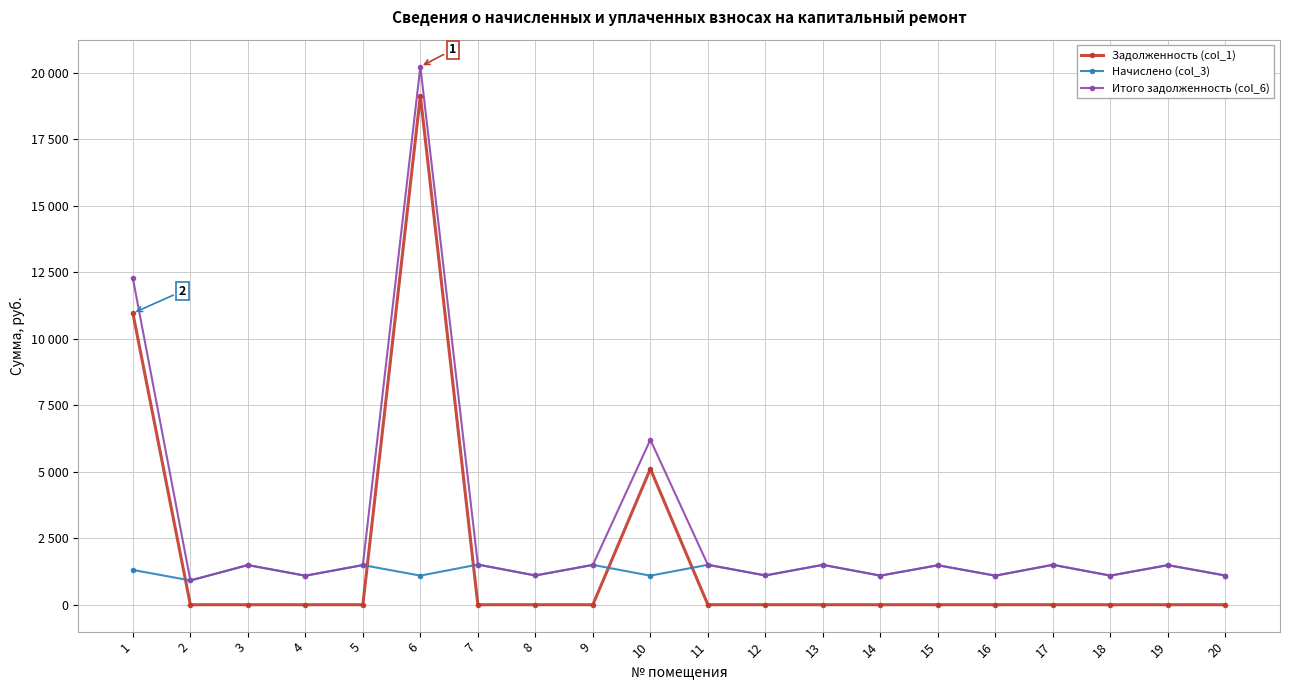

Is this an area chart (filled region under the line)?

No